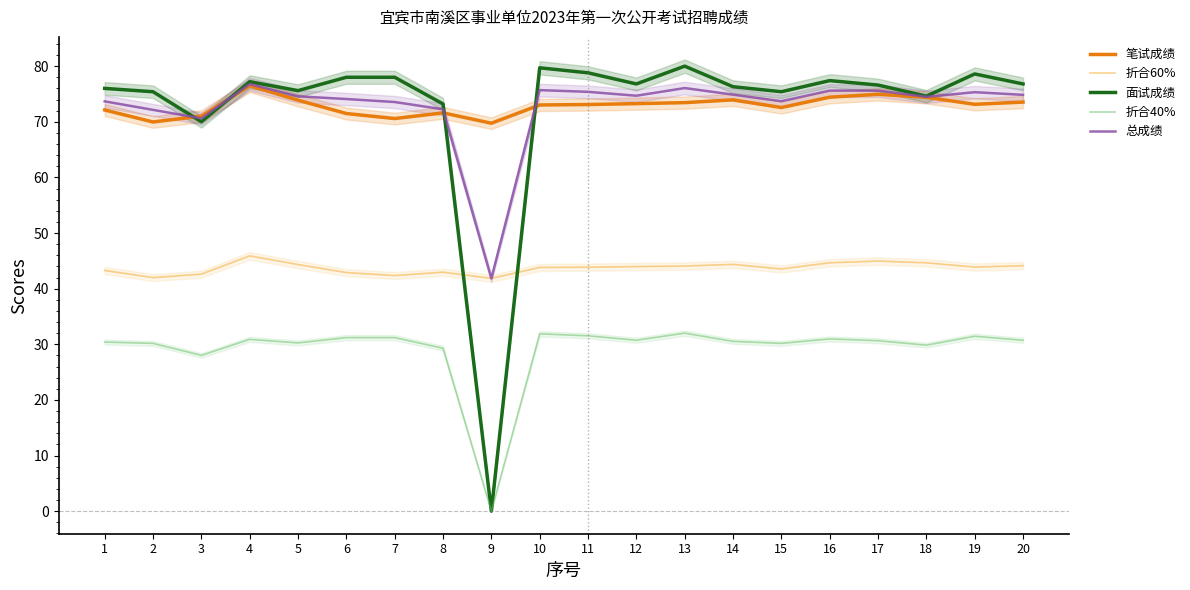

Reading right to left, extract all data points from this chart.

笔试成绩: 20=73.5	19=73.1	18=74.4	17=74.9	16=74.4	15=72.6	14=73.9	13=73.4	12=73.3	11=73.1	10=73.0	9=69.7	8=71.6	7=70.6	6=71.5	5=73.9	4=76.5	3=71.0	2=70.0	1=72.1
折合60%: 20=44.1	19=43.9	18=44.6	17=45.0	16=44.6	15=43.5	14=44.4	13=44.1	12=44.0	11=43.9	10=43.8	9=41.8	8=43.0	7=42.4	6=42.9	5=44.3	4=45.9	3=42.6	2=42.0	1=43.3
面试成绩: 20=76.8	19=78.6	18=74.6	17=76.6	16=77.4	15=75.4	14=76.3	13=80.0	12=76.8	11=78.8	10=79.7	9=0.0	8=73.2	7=78.0	6=78.0	5=75.6	4=77.2	3=70.0	2=75.4	1=76.0
折合40%: 20=30.7	19=31.4	18=29.8	17=30.6	16=31.0	15=30.2	14=30.5	13=32.0	12=30.7	11=31.5	10=31.9	9=0.0	8=29.3	7=31.2	6=31.2	5=30.2	4=30.9	3=28.0	2=30.2	1=30.4
总成绩: 20=74.8	19=75.3	18=74.5	17=75.6	16=75.6	15=73.7	14=74.9	13=76.1	12=74.7	11=75.4	10=75.7	9=41.8	8=72.2	7=73.5	6=74.1	5=74.6	4=76.8	3=70.6	2=72.1	1=73.7